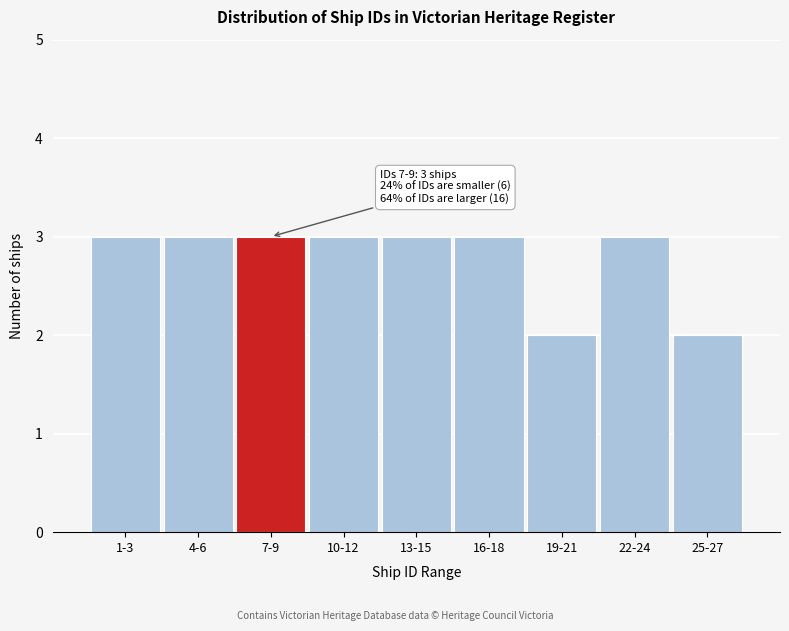

Reading left to right, list all the values displayed in this chart.

3	3	3	3	3	3	2	3	2